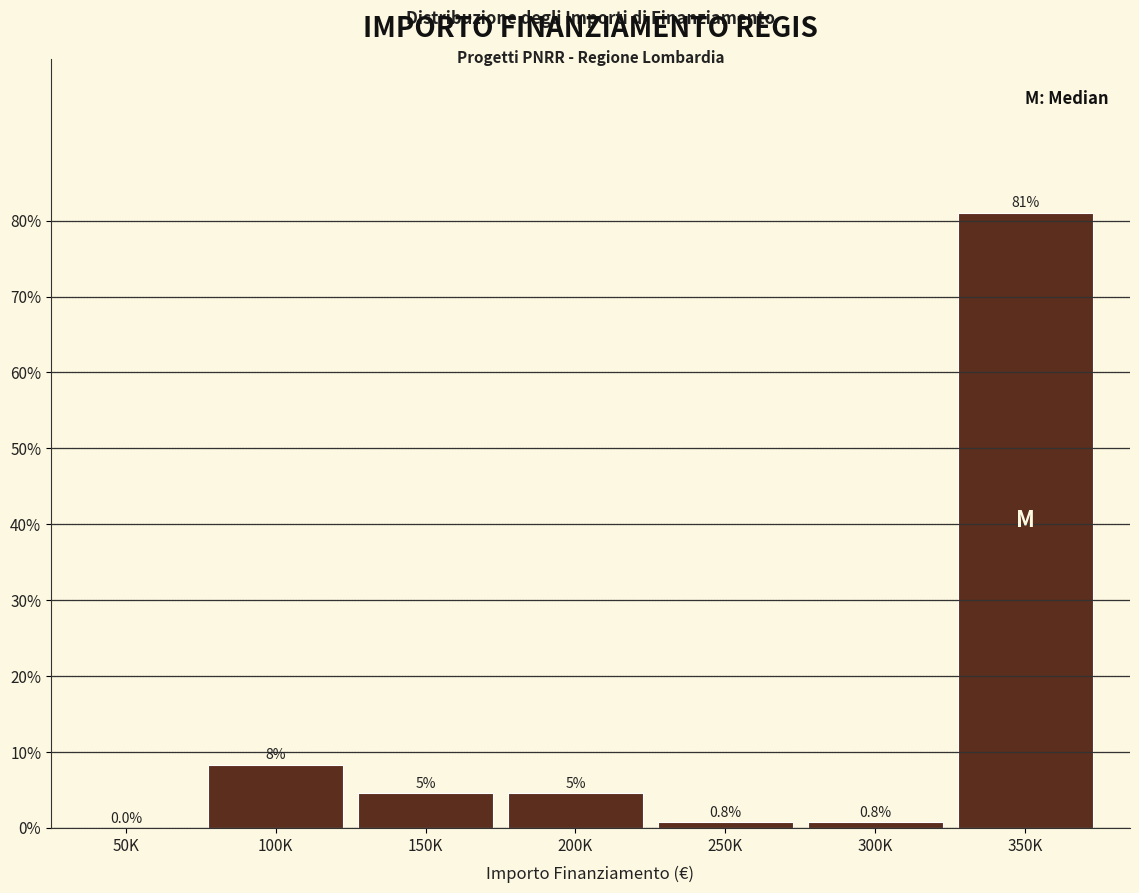

What is the ratio of the value at 150K to the value at 200K?

1.0